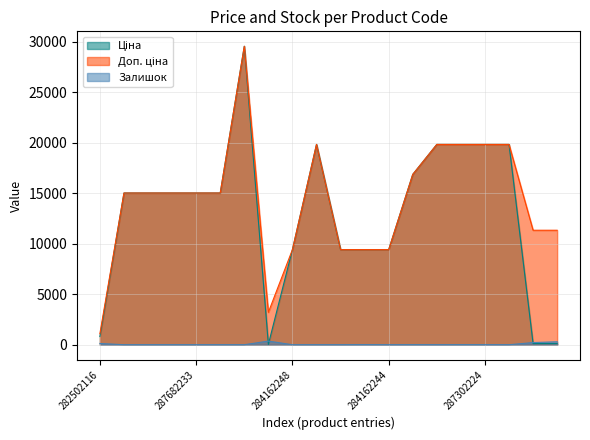

What is the label of the 11th point from the right?

287302223